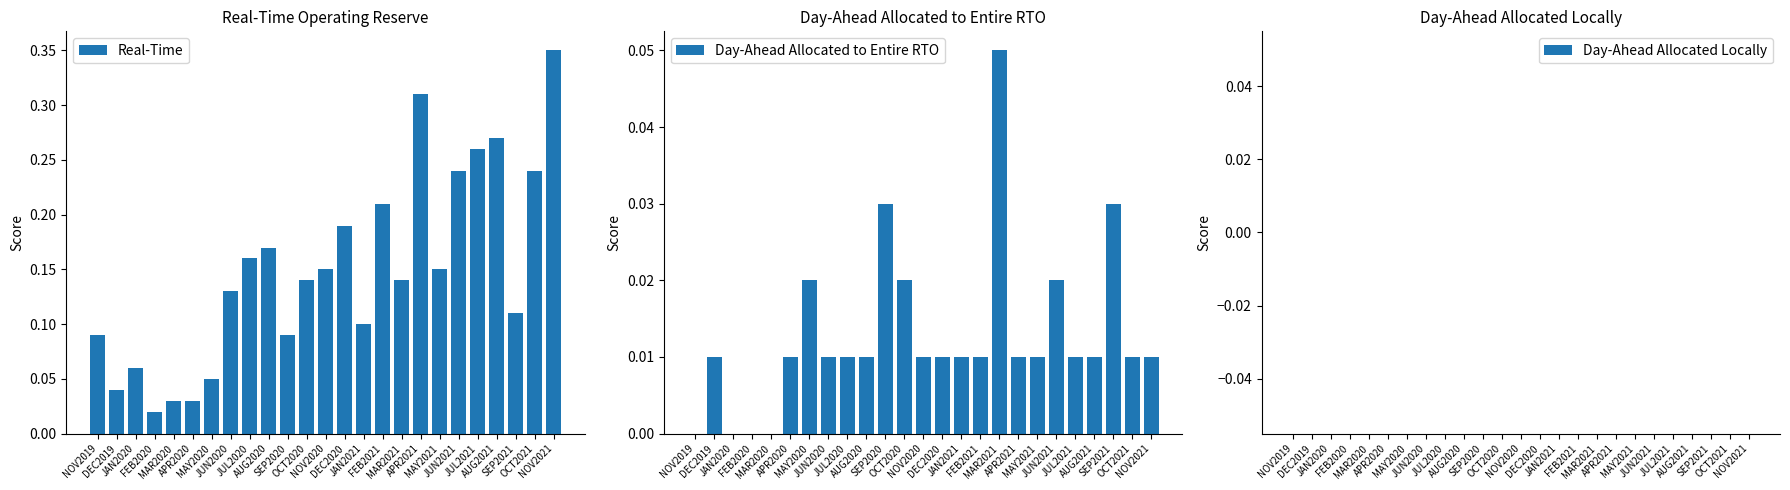

What is the label of the 5th bar from the left?

MAR2020